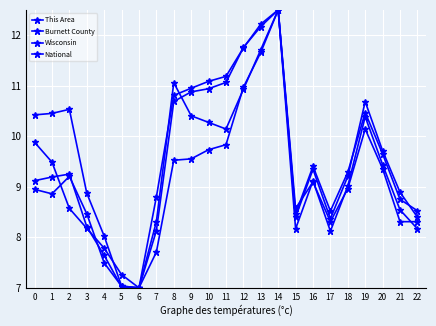

Where is National nearest to the value 9?

18